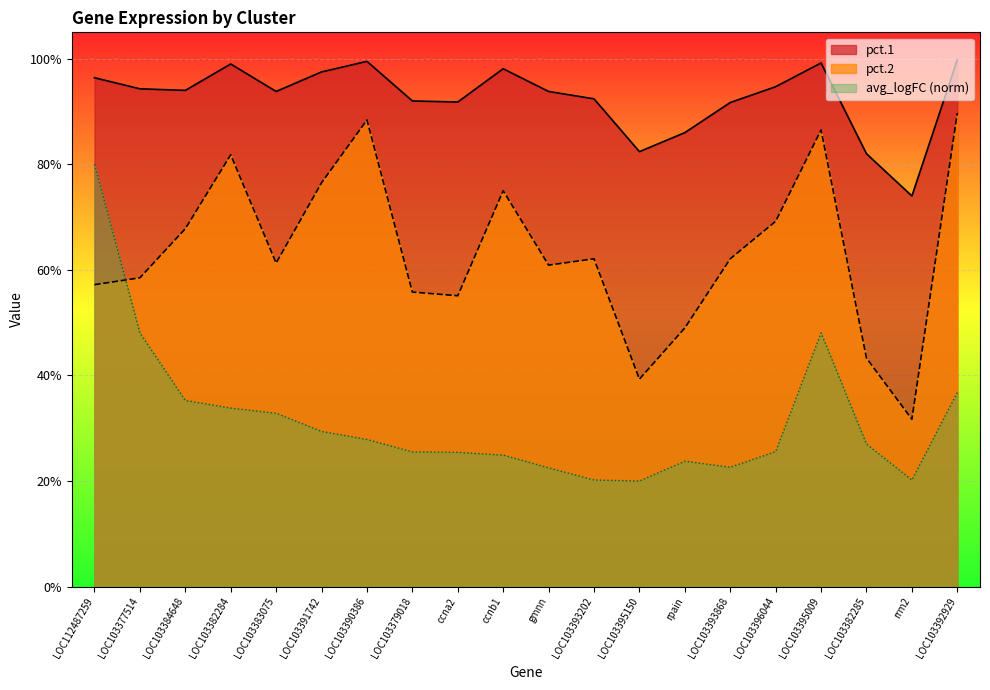

True or false: pct.2 and pct.1 intersect in this chart.

False